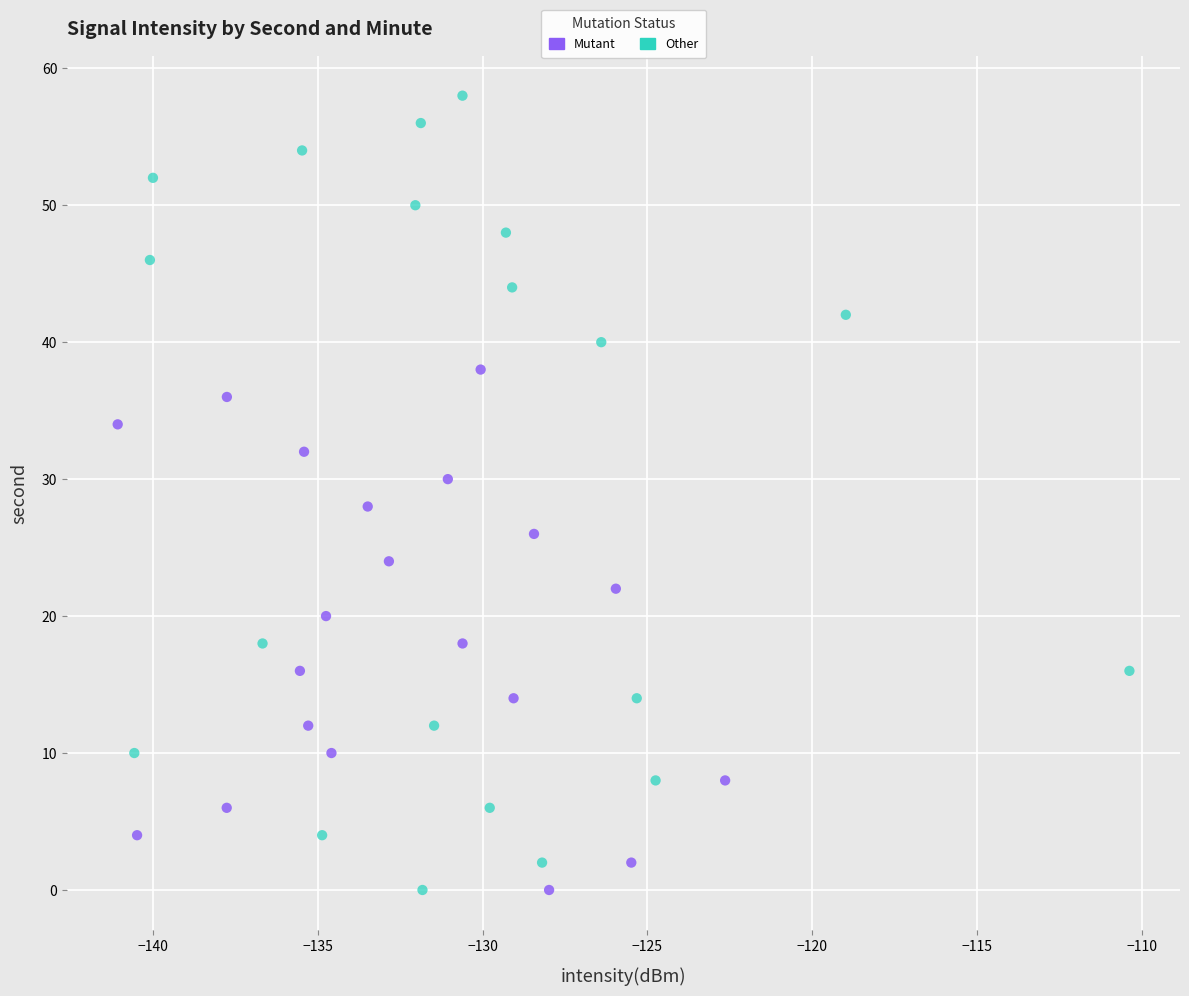

Which series reaches the maximum Y coordinate?

Other